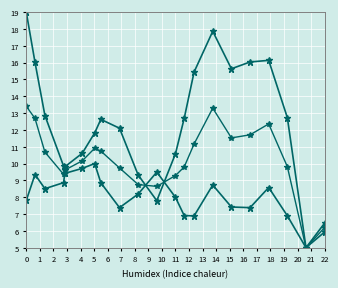

What is the greatest value displayed?

19.0